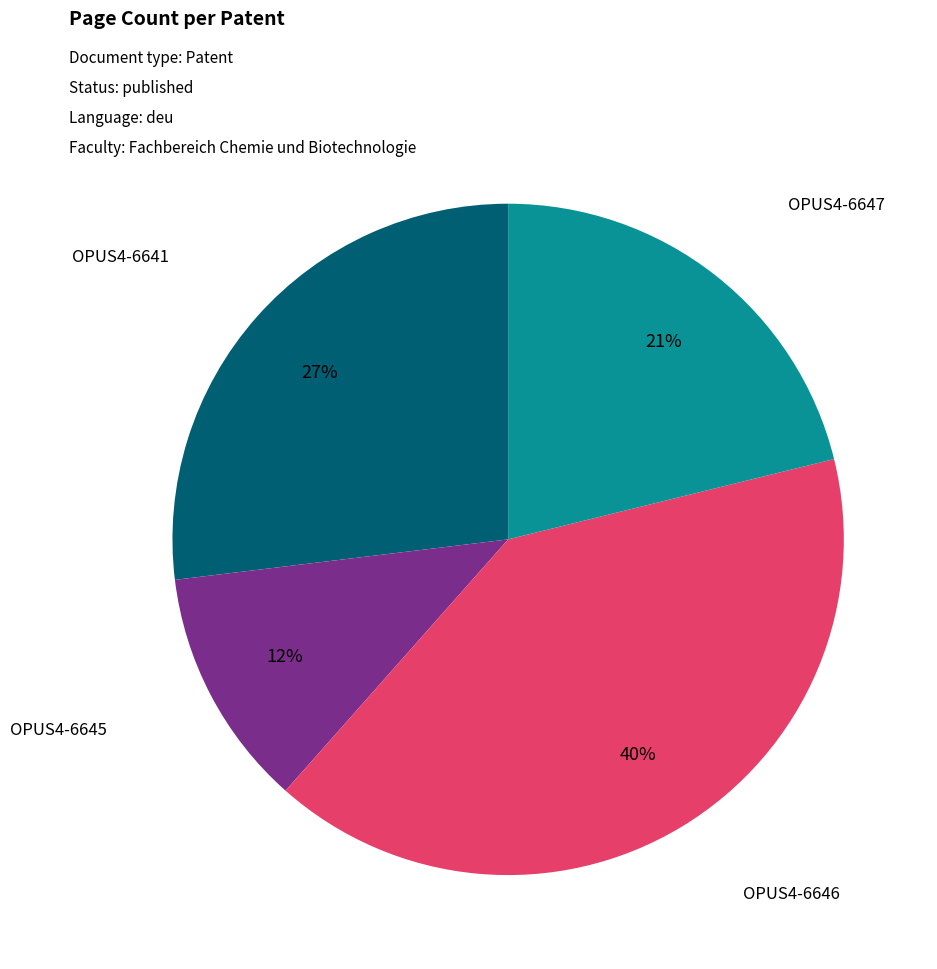

Is there a majority slice in this chart?

No